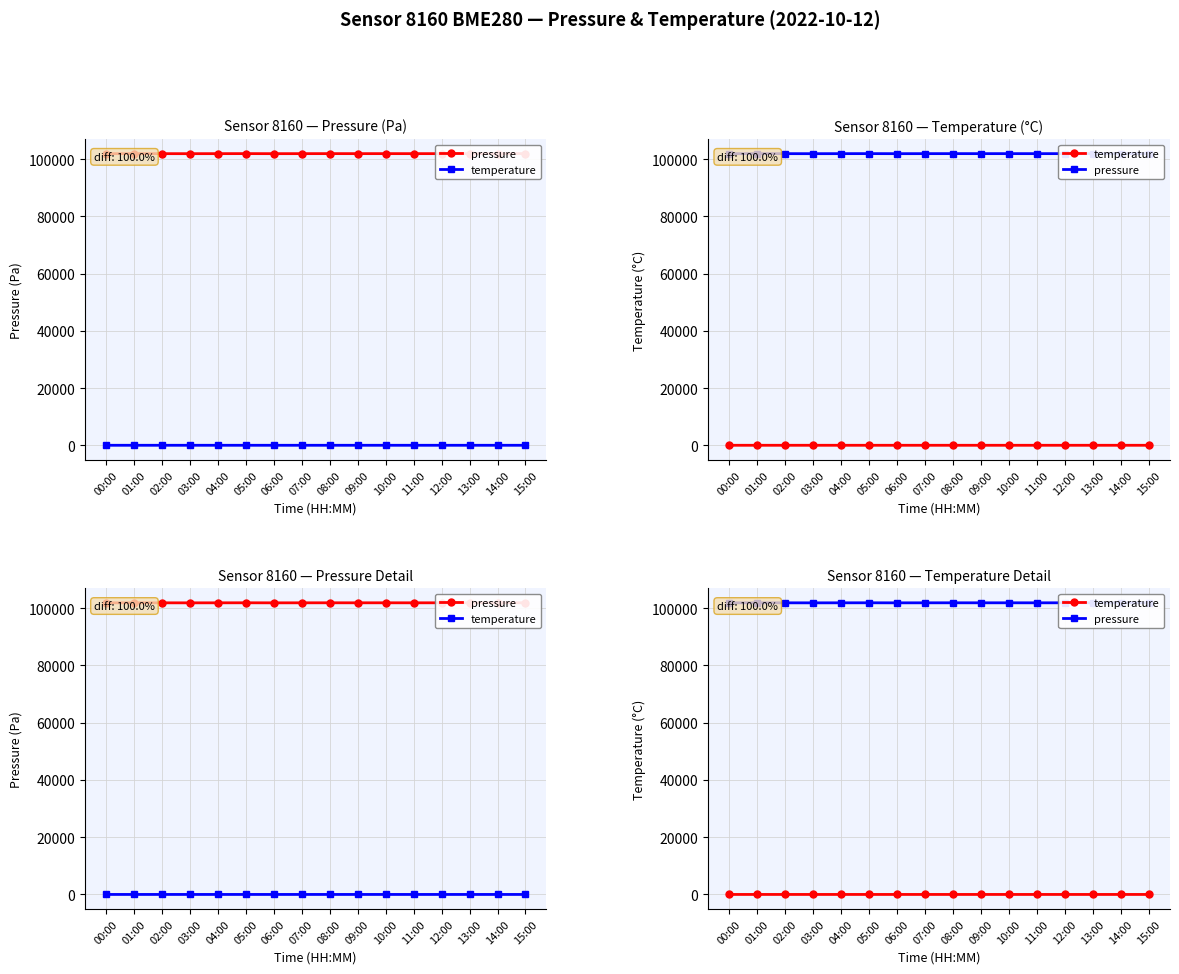

At which label is temperature closest to 3?

12:00